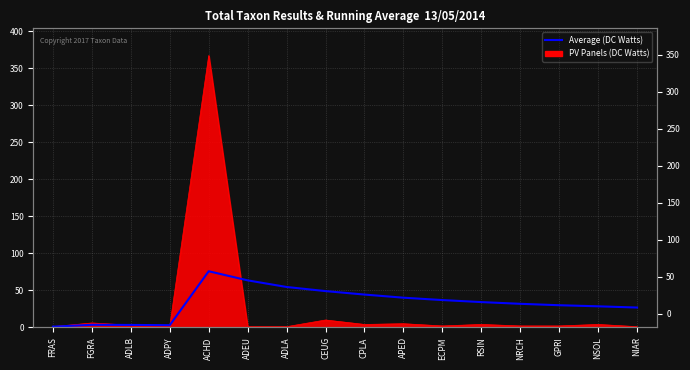

What is the value of the 5th point from the left?

75.8